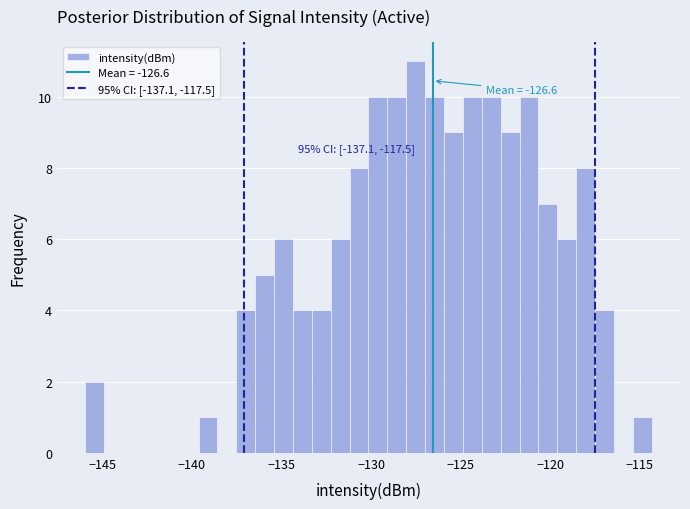

Around what value on the x-axis is the tallest bar? Give the approximate position of its centre, as read against the axis.

-127.5